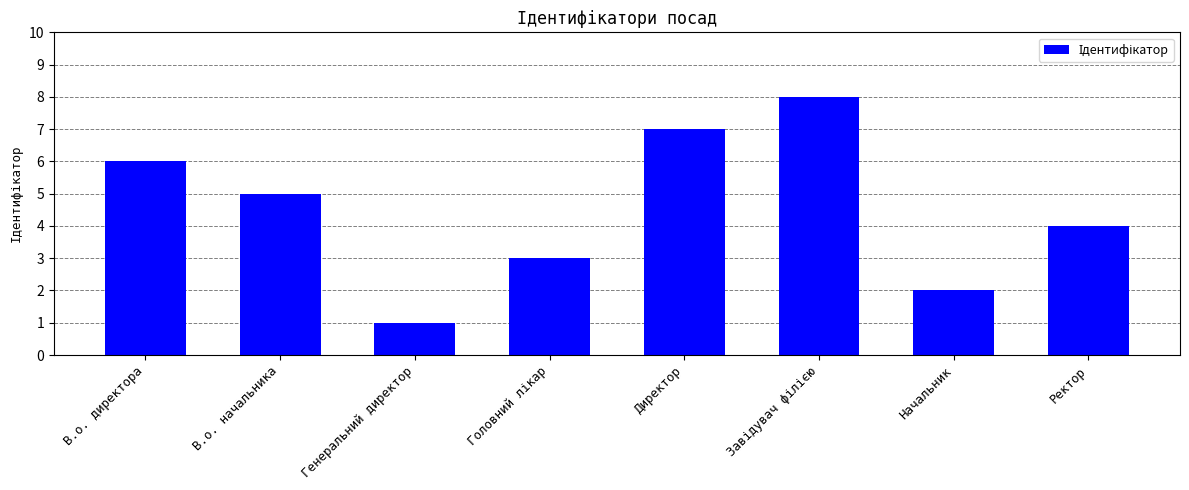

What is the ratio of the value at В.о. директора to the value at Начальник?

3.0